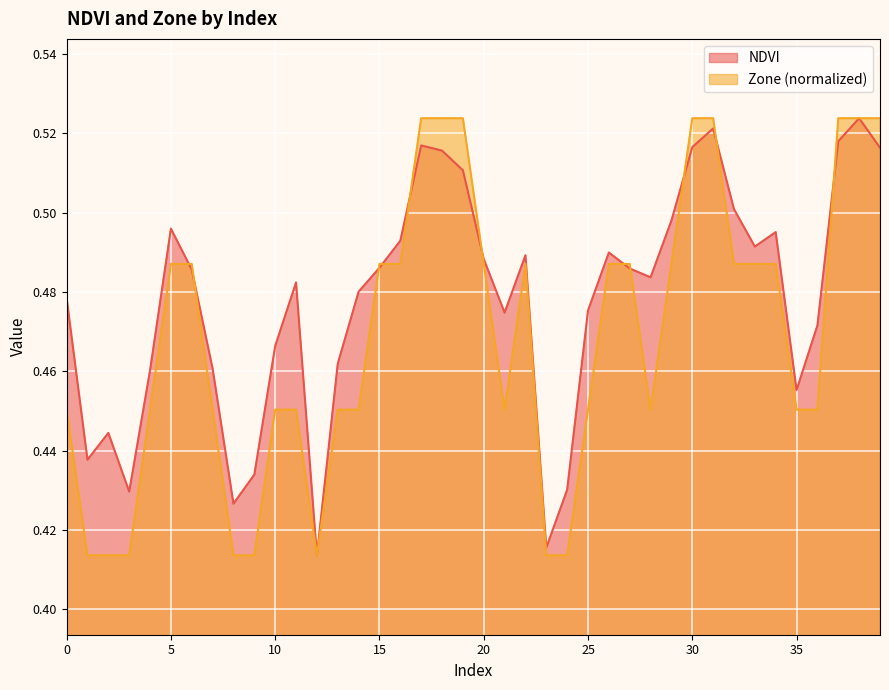

What is the average value of the NDVI series?

0.5